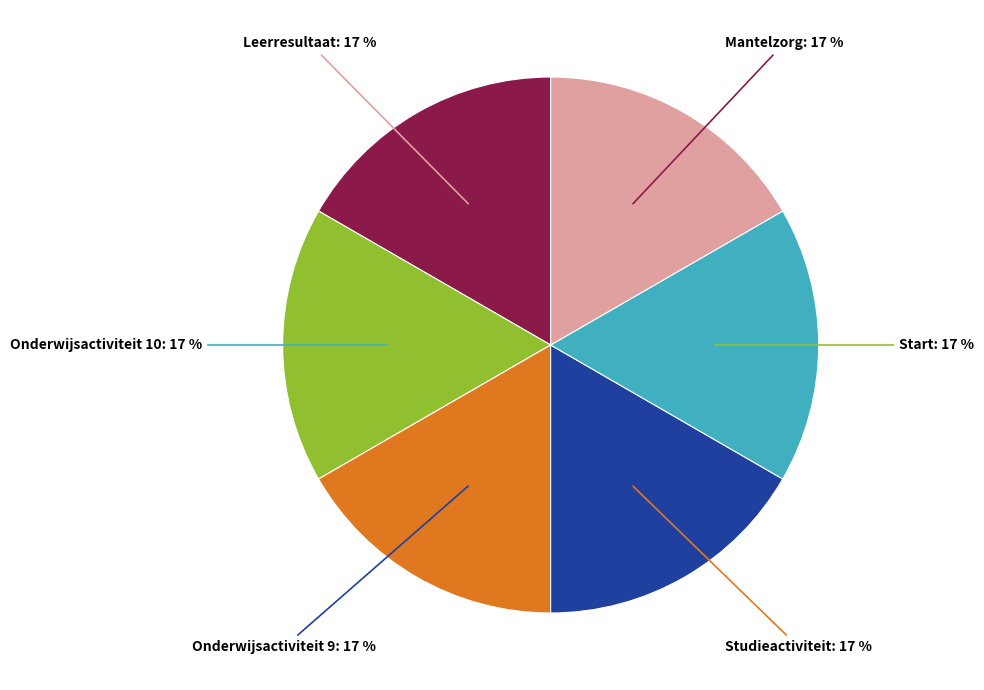

True or false: Start accounts for 2% of the total.

False